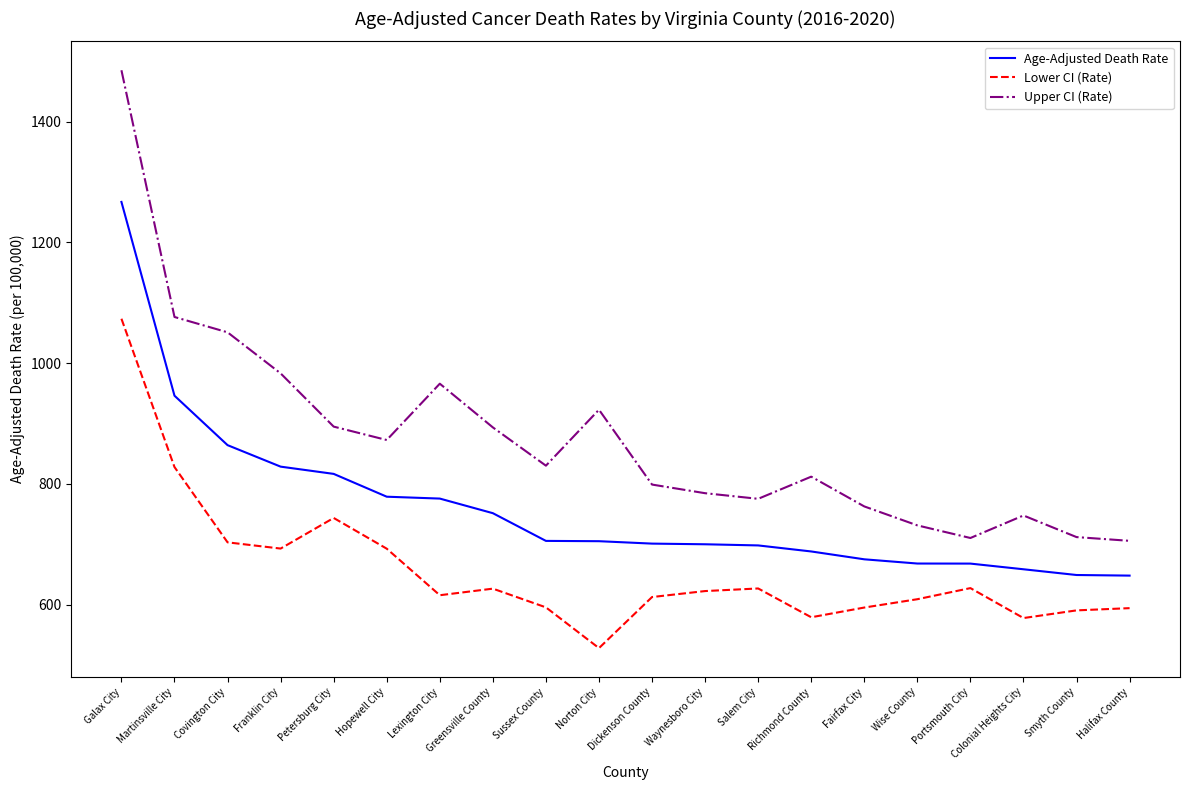

At Waynesboro City, list the series in order from smallest to largest.

Lower CI (Rate), Age-Adjusted Death Rate, Upper CI (Rate)